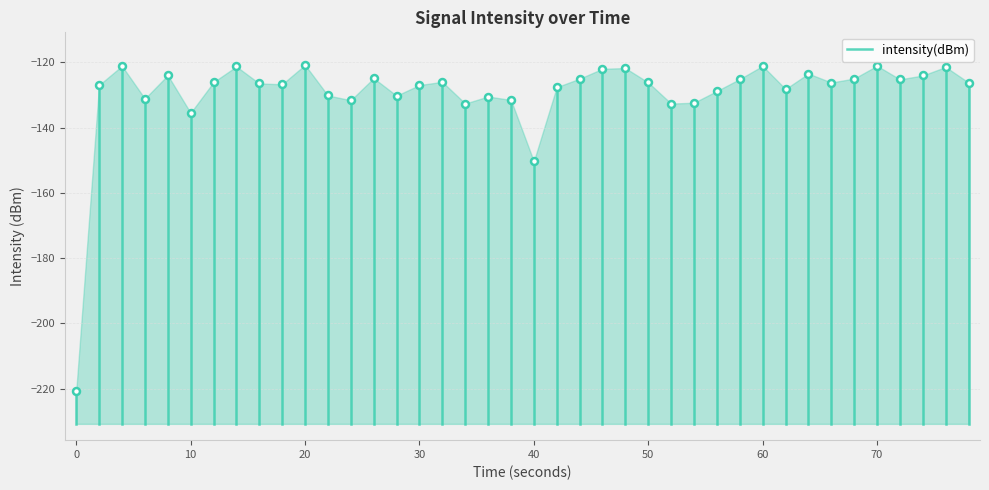

What is the difference between the maximum and minimum values?

100.1